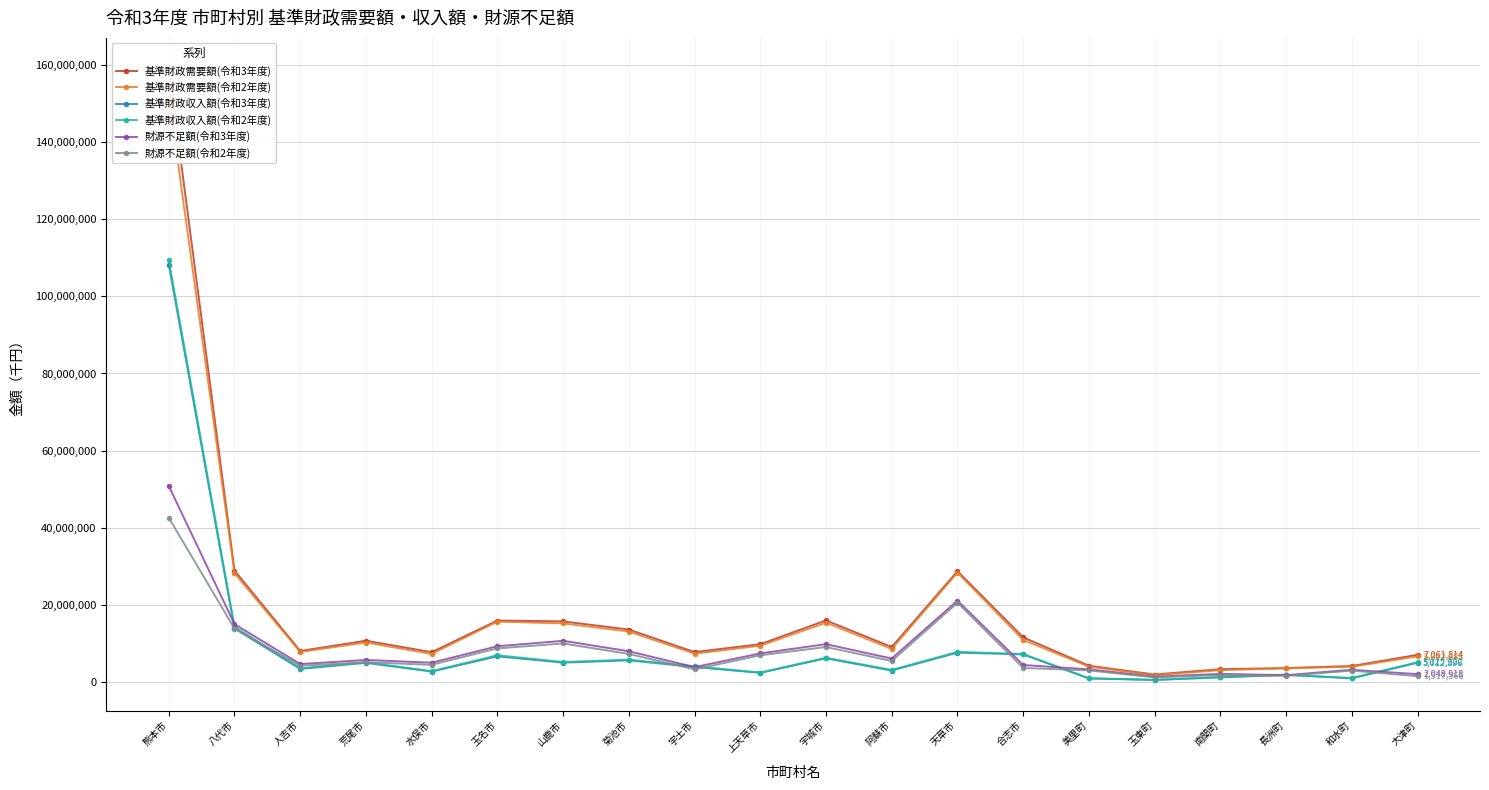

Which label corresponds to the largest value in the chart?

熊本市